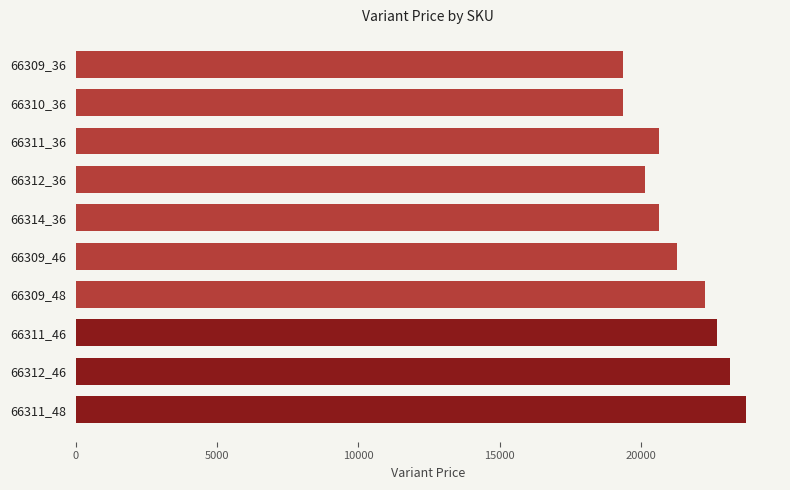

What is the change in value from 66314_36 to 66311_46?

+2054.3